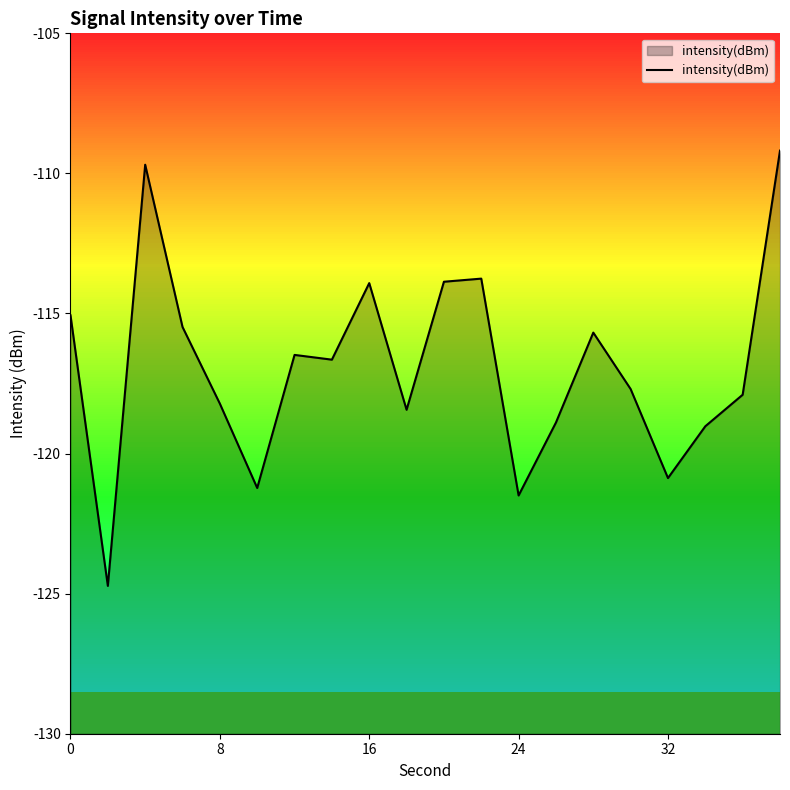

What is the difference between the maximum and minimum values?

15.5